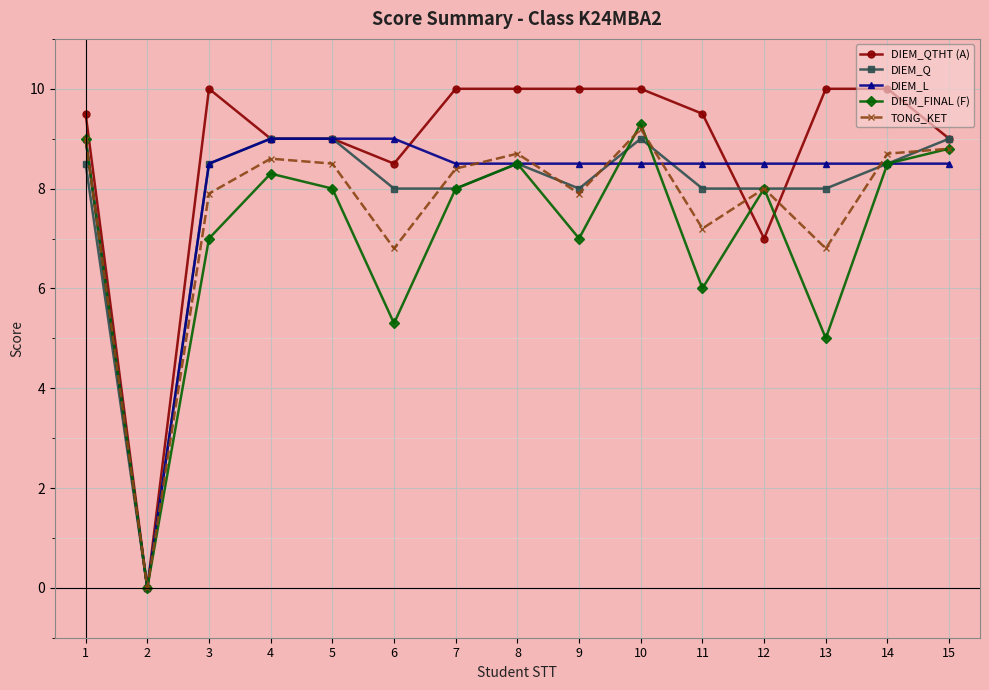

Reading left to right, transcribe all the data shown in this chart.

DIEM_QTHT (A): 1=9.5	2=0.0	3=10.0	4=9.0	5=9.0	6=8.5	7=10.0	8=10.0	9=10.0	10=10.0	11=9.5	12=7.0	13=10.0	14=10.0	15=9.0
DIEM_Q: 1=8.5	2=0.0	3=8.5	4=9.0	5=9.0	6=8.0	7=8.0	8=8.5	9=8.0	10=9.0	11=8.0	12=8.0	13=8.0	14=8.5	15=9.0
DIEM_L: 1=9.0	2=0.0	3=8.5	4=9.0	5=9.0	6=9.0	7=8.5	8=8.5	9=8.5	10=8.5	11=8.5	12=8.5	13=8.5	14=8.5	15=8.5
DIEM_FINAL (F): 1=9.0	2=0.0	3=7.0	4=8.3	5=8.0	6=5.3	7=8.0	8=8.5	9=7.0	10=9.3	11=6.0	12=8.0	13=5.0	14=8.5	15=8.8
TONG_KET: 1=9.0	2=0.0	3=7.9	4=8.6	5=8.5	6=6.8	7=8.4	8=8.7	9=7.9	10=9.2	11=7.2	12=8.0	13=6.8	14=8.7	15=8.8